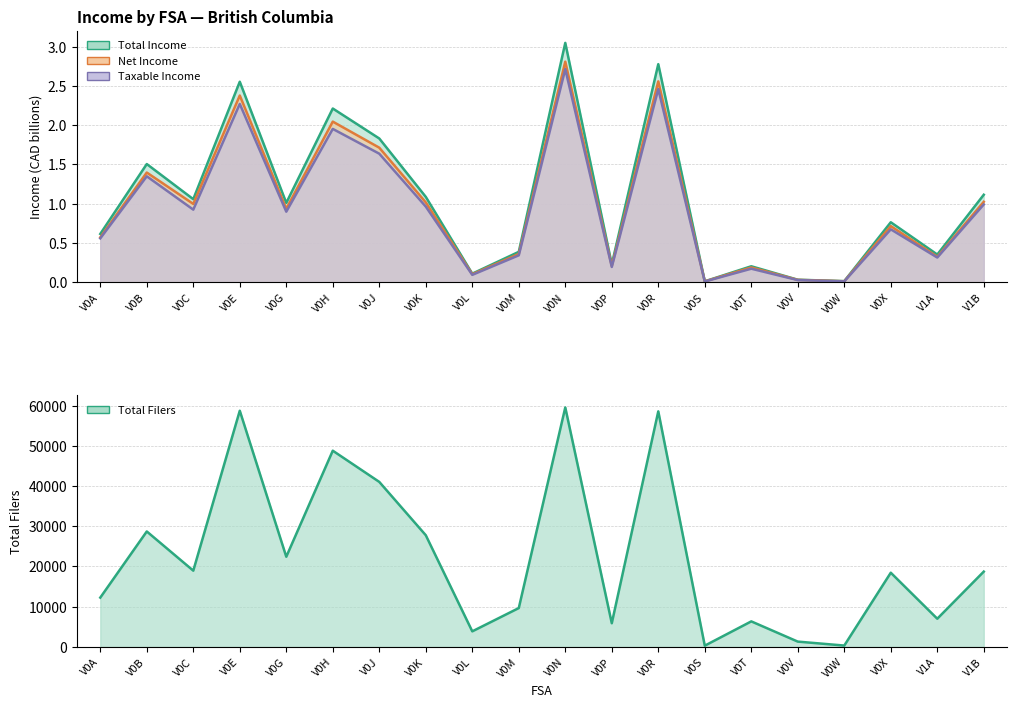

What is the sum of all Total values?

448710.0